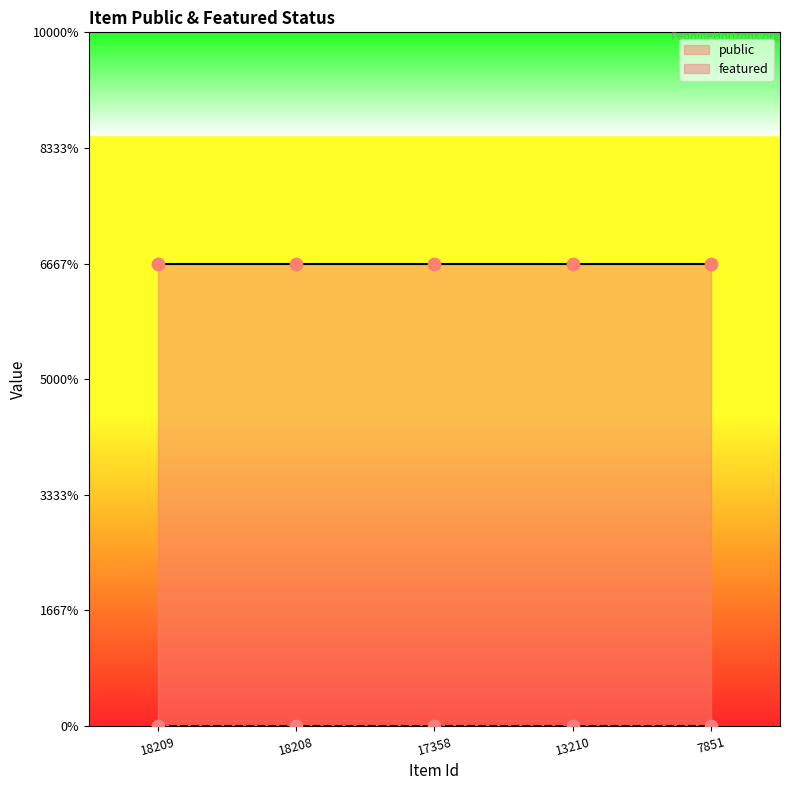

Is the value of featured at 18208 greater than the value of public at 13210?

No